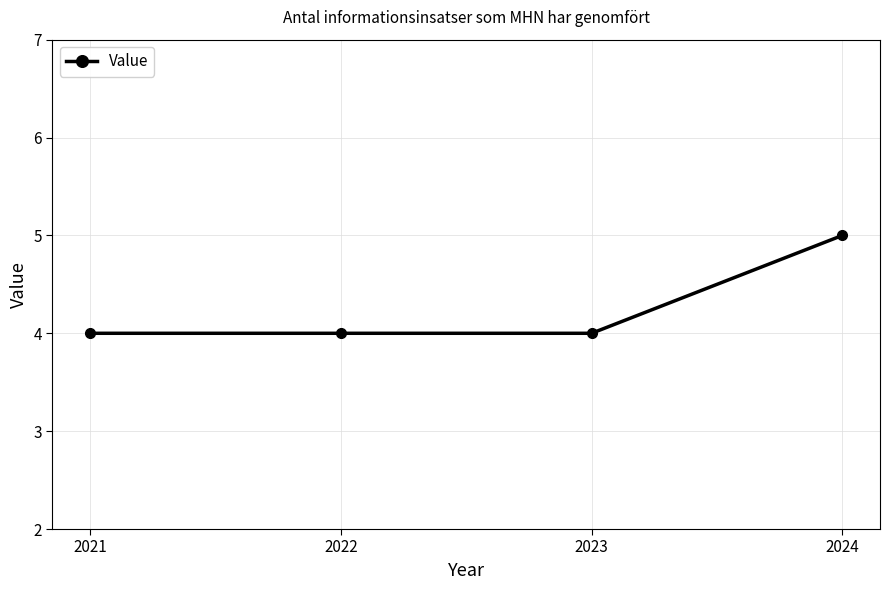

What is the sum of all values?

17